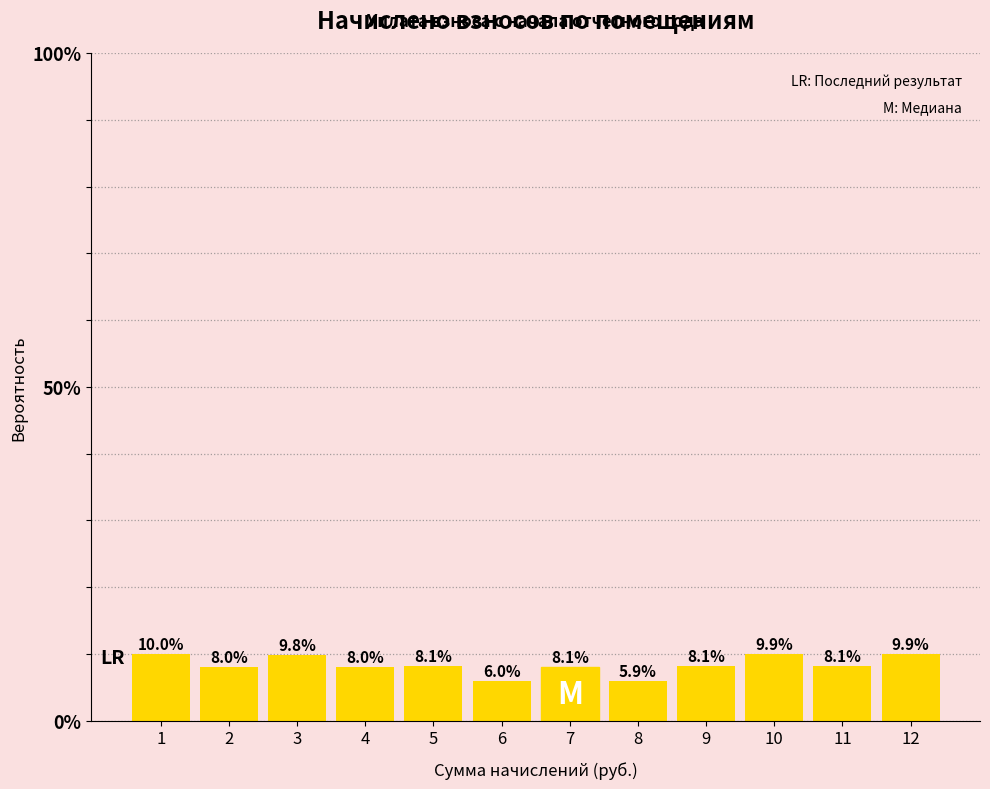

Reading left to right, list all the values displayed in this chart.

1=10.0	2=8.0	3=9.8	4=8.0	5=8.1	6=6.0	7=8.1	8=5.9	9=8.1	10=9.9	11=8.1	12=9.9